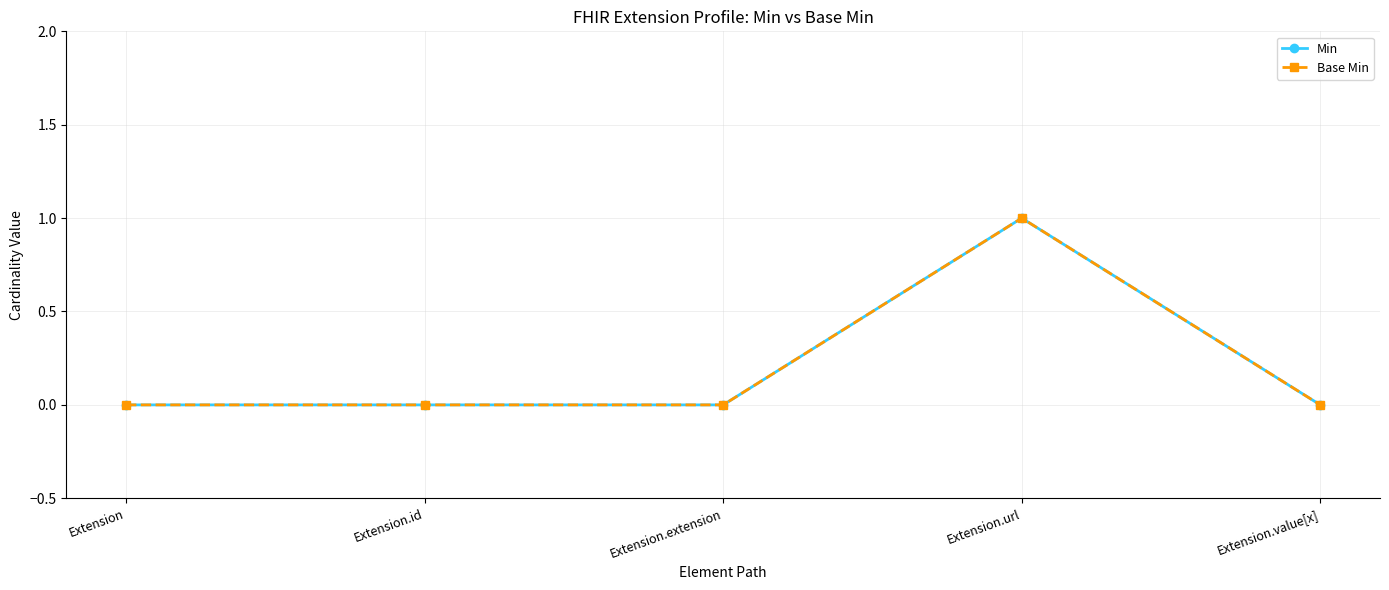

Does the chart have visible grid lines?

Yes